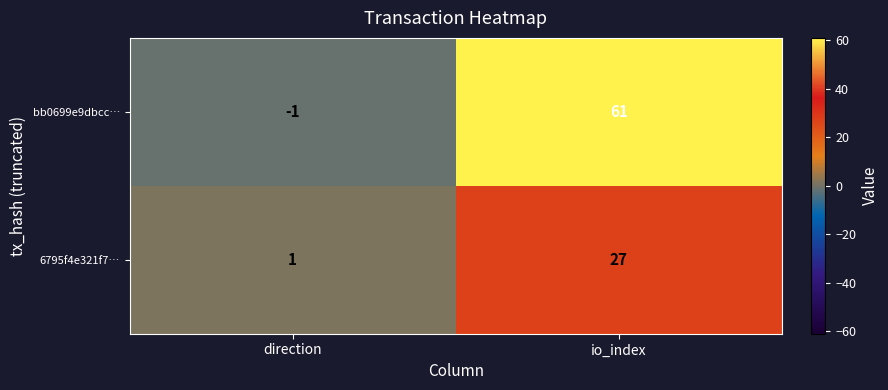

Reading right to left, list all the values displayed in this chart.

bb0699e9dbcc…: 61	-1
6795f4e321f7…: 27	1